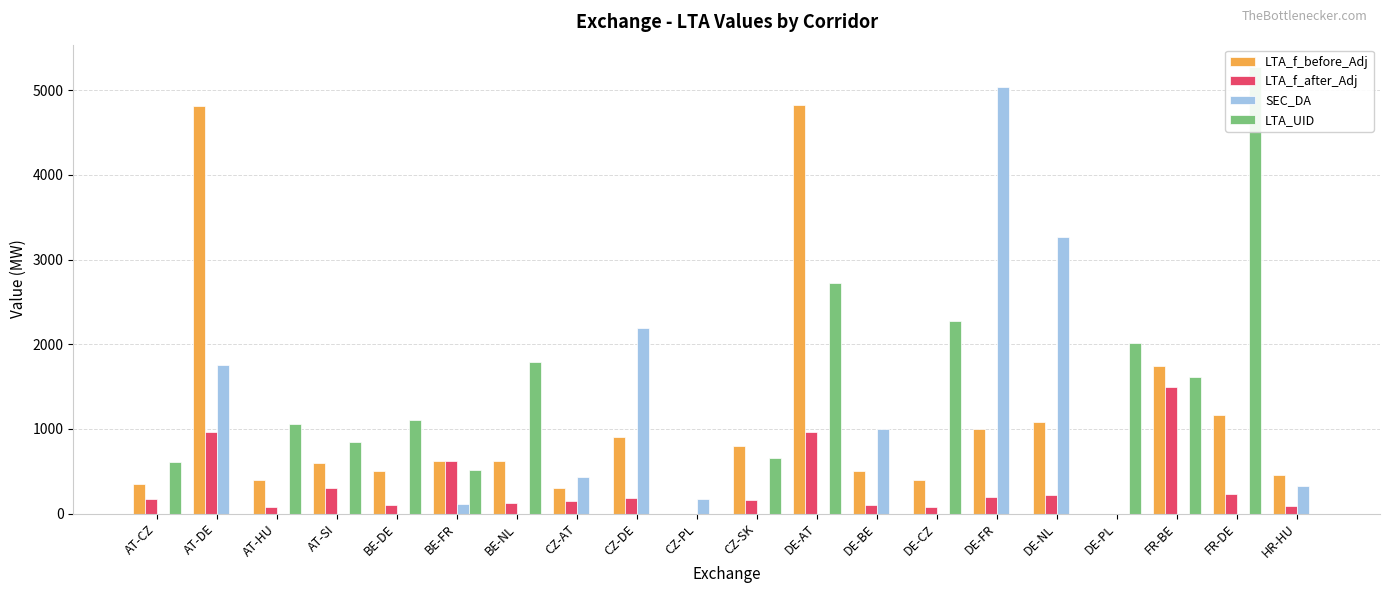

Between FR-DE and DE-CZ, which is larger?

FR-DE